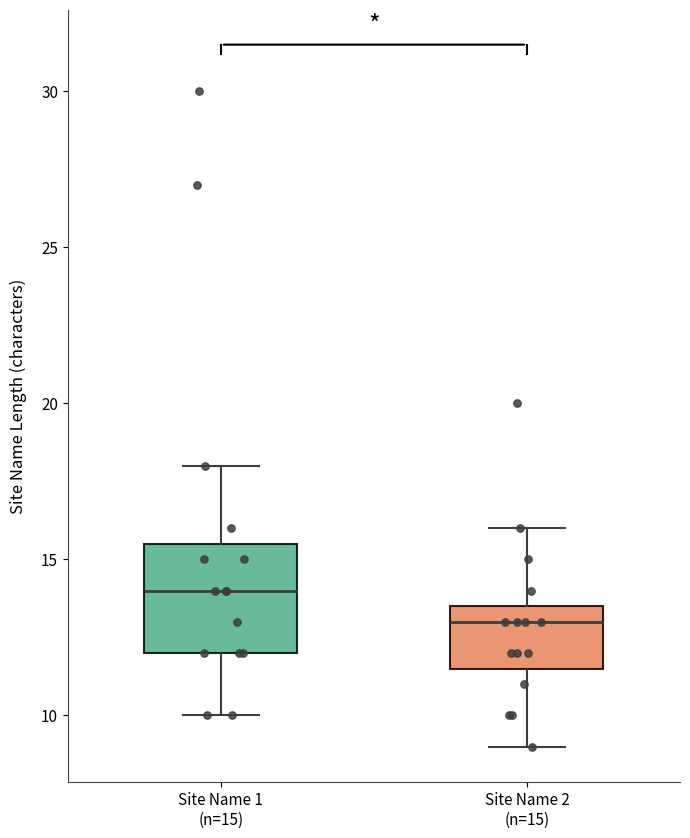

Which box has the highest median line?

Site Name 1 (n=15)